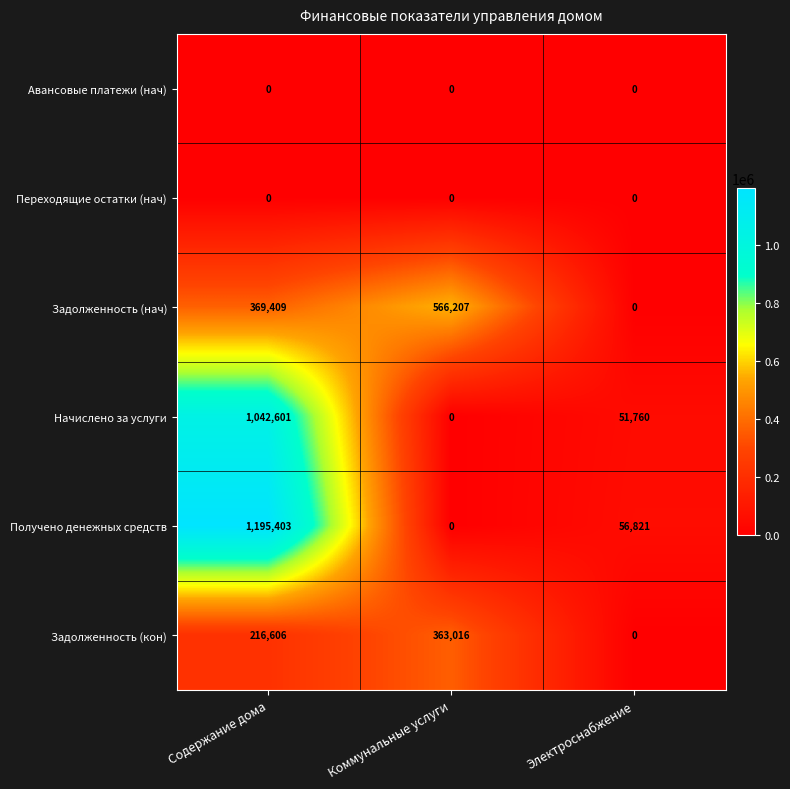

How many series are shown in this chart?

6